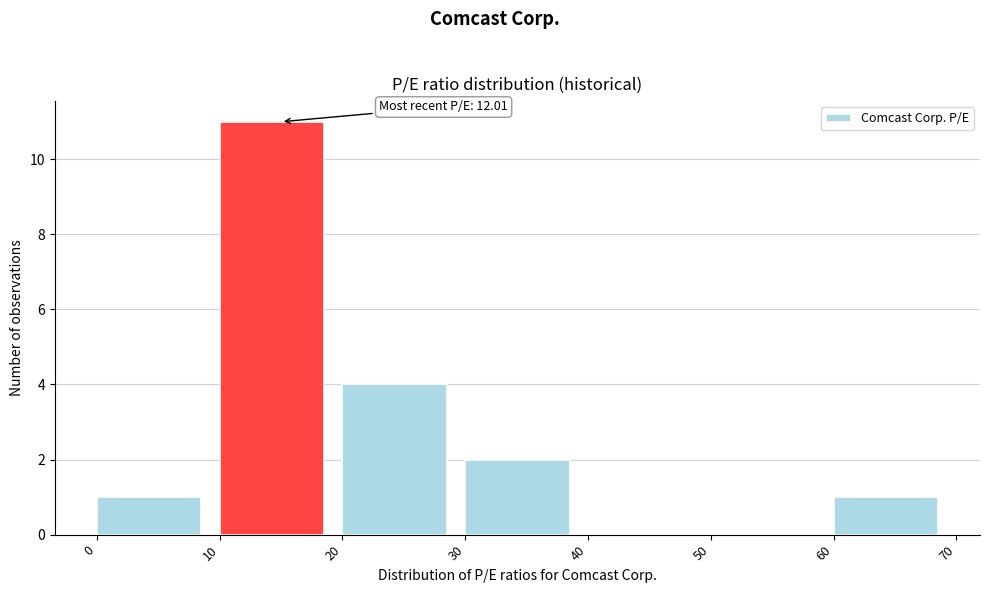

Over which range of the x-axis is the bar tallest?

10 to 20